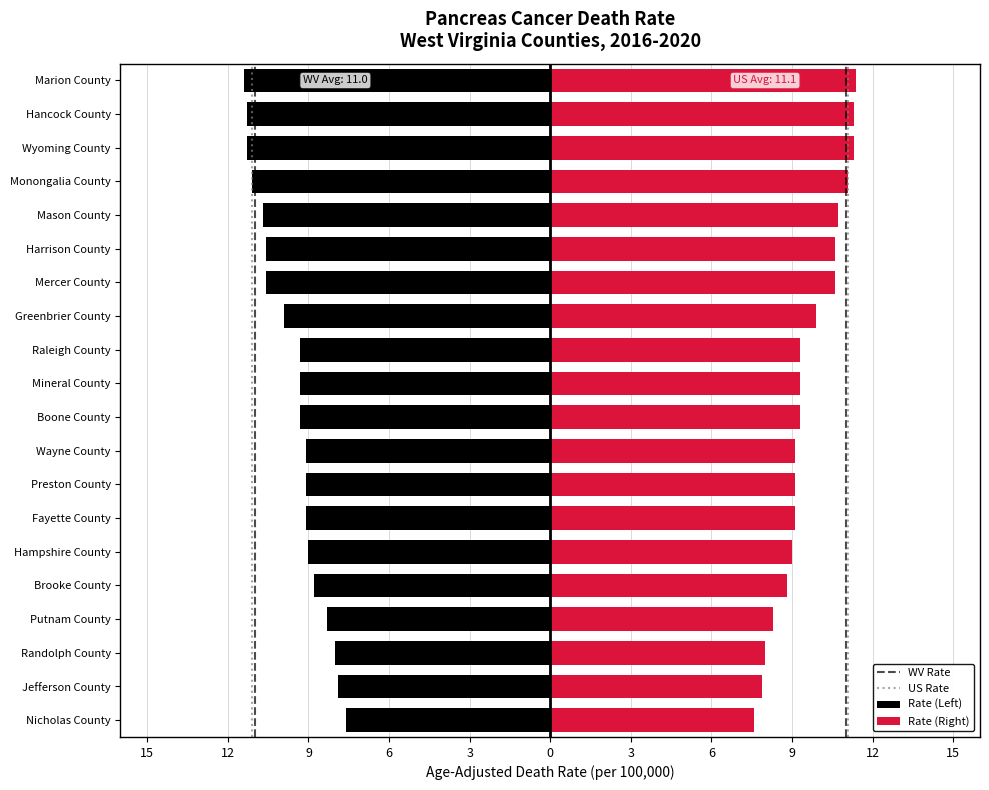

Reading right to left, list all the values displayed in this chart.

-11.4	-11.3	-11.3	-11.1	-10.7	-10.6	-10.6	-9.9	-9.3	-9.3	-9.3	-9.1	-9.1	-9.1	-9.0	-8.8	-8.3	-8.0	-7.9	-7.6